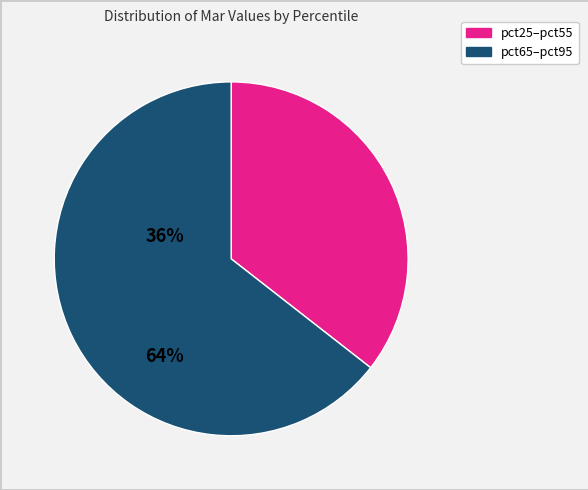

Is there a majority slice in this chart?

Yes